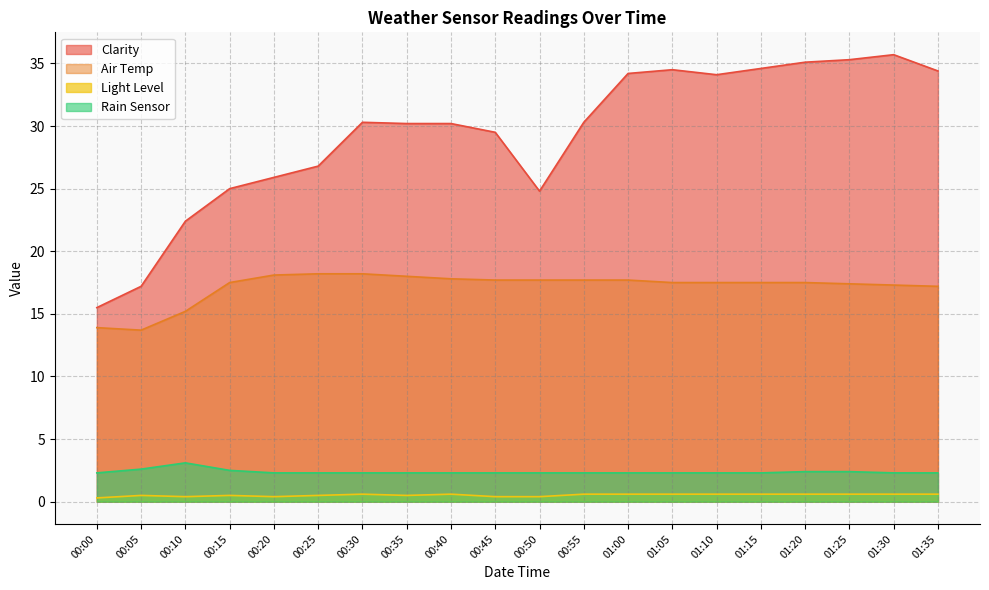

At which category is the sum across all series the highest?

01:30